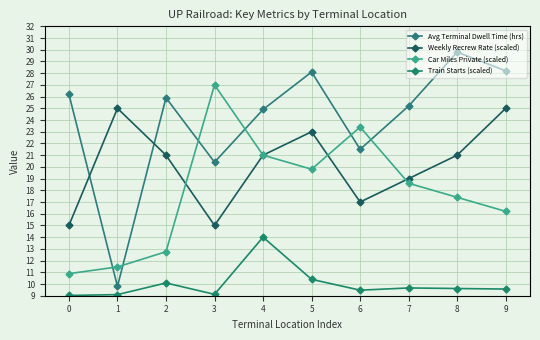

How many categories are shown in the chart?

10